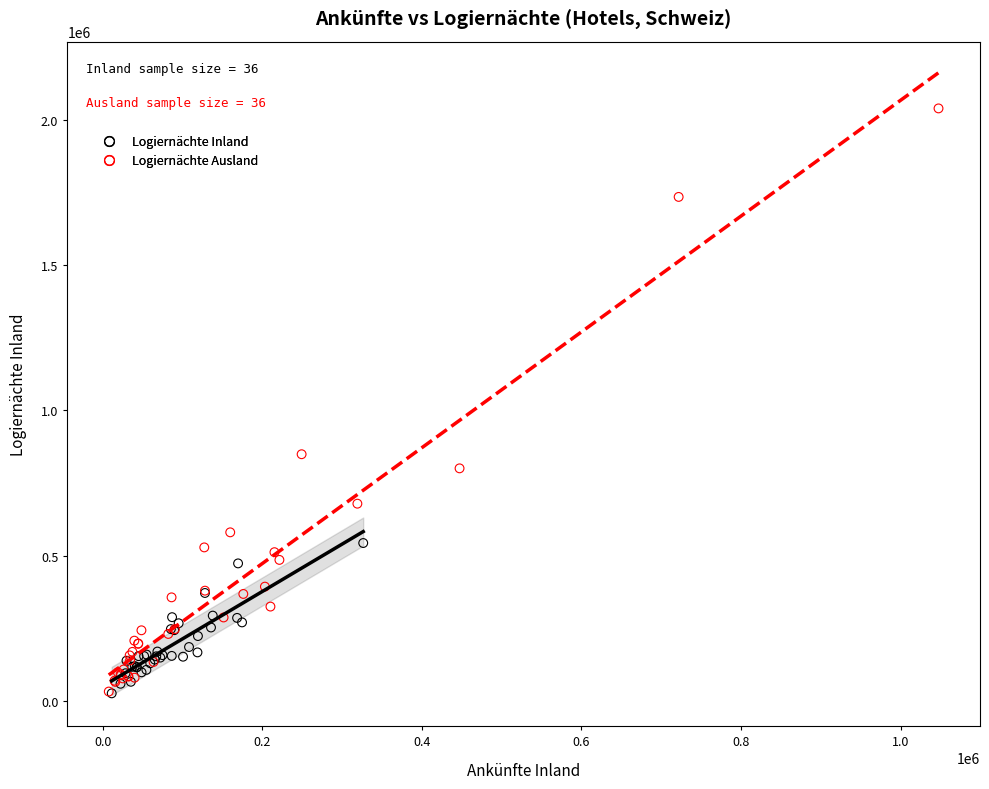

Which series has the largest Y range (max minus min)?

Logiernächte Ausland